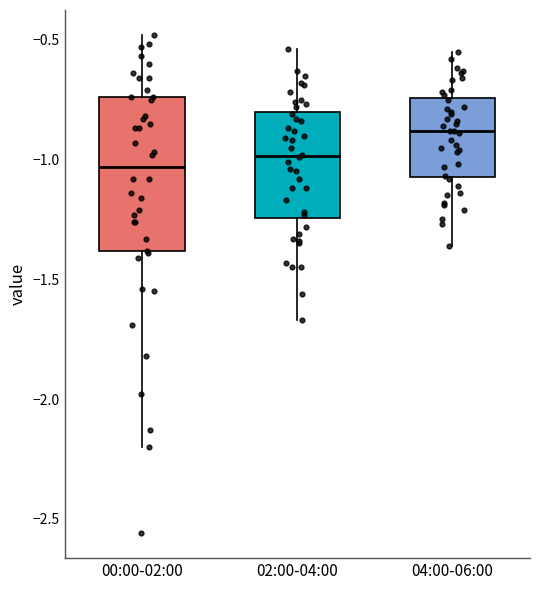

Reading left to right, transcribe this box plot: for each box, give where its median line is, the range the box spans, and where its two whiskers end, as read against the y-axis. The values are not printed on the chart, so give them approximately, as read against the axis.

00:00-02:00: median -1.05, box -1.40 to -0.75, whiskers -2.20 to -0.50
02:00-04:00: median -1.00, box -1.25 to -0.80, whiskers -1.65 to -0.55
04:00-06:00: median -0.90, box -1.05 to -0.75, whiskers -1.35 to -0.55